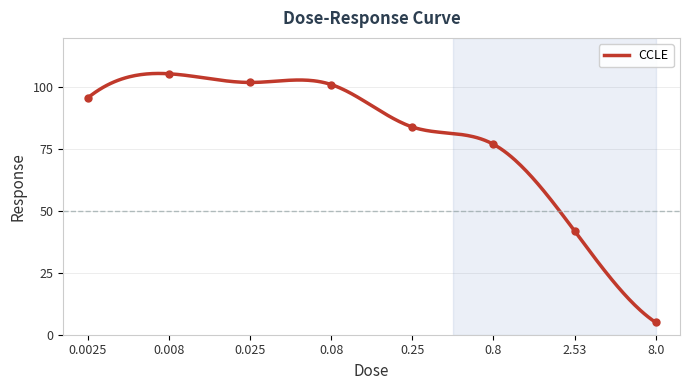

How many points are higher than both their immediate neighbors (excluding endpoints)?

1